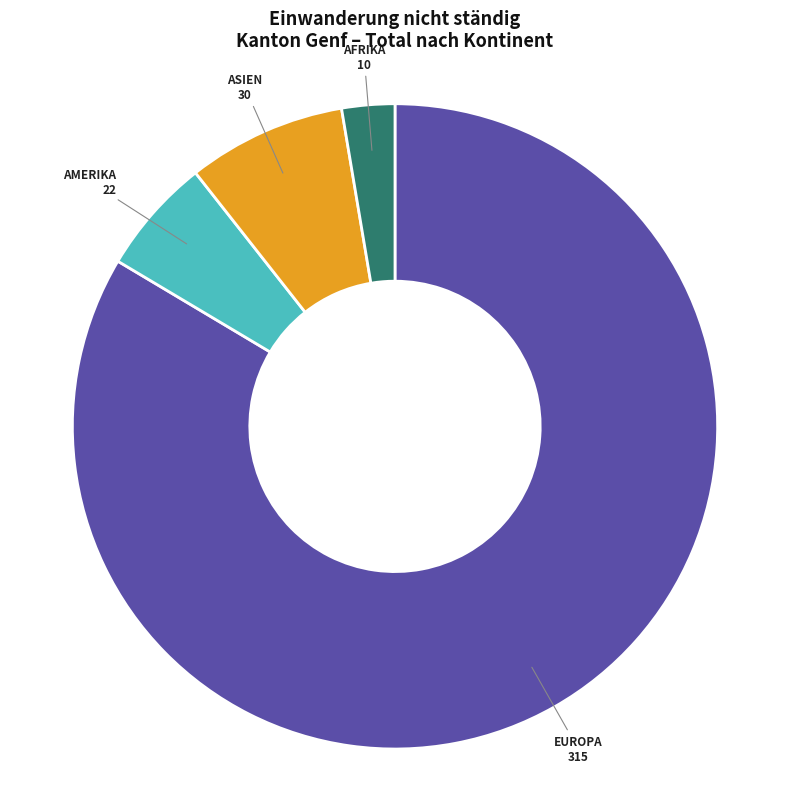

Is there any slice that represents more than half of the pie?

Yes